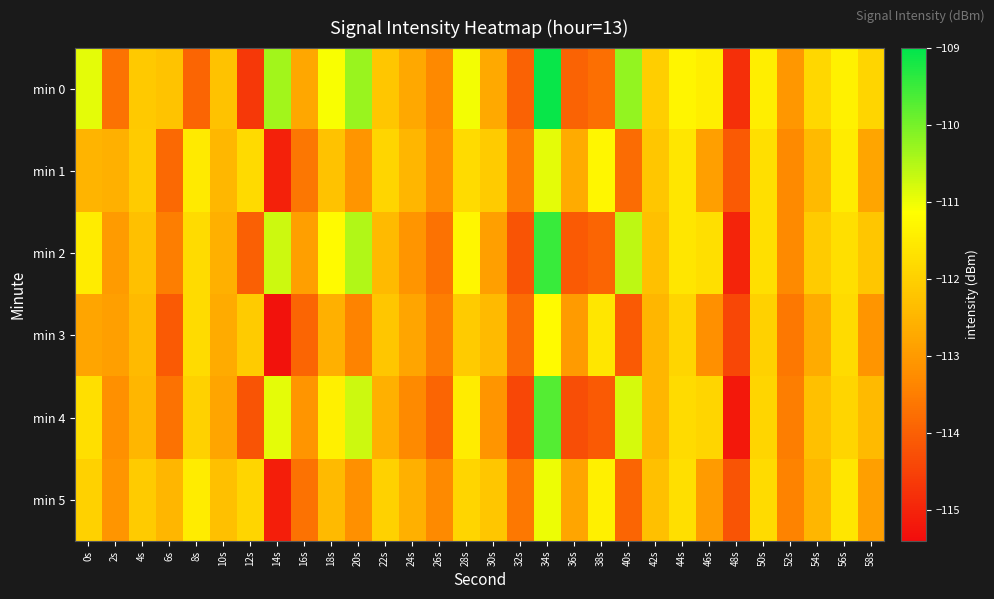

What is the spread (max minus min) of values at 6s?

1.9